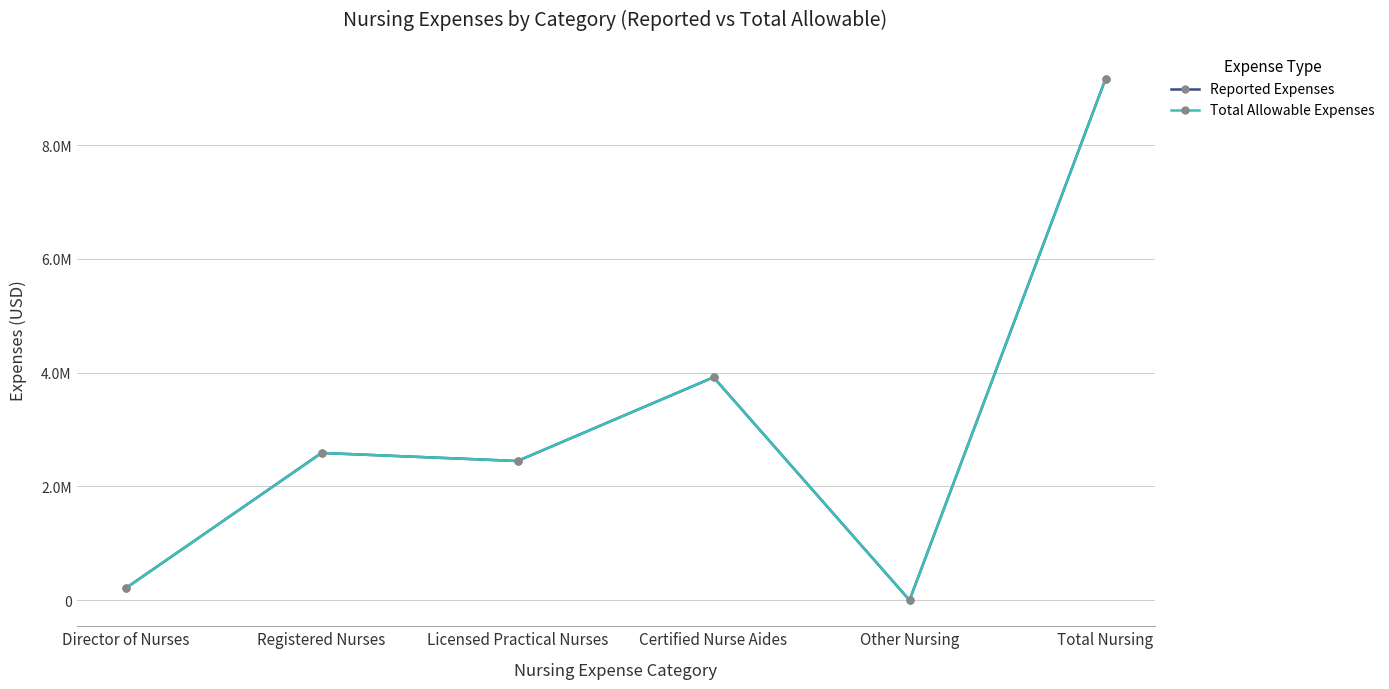

Does the chart have visible grid lines?

Yes